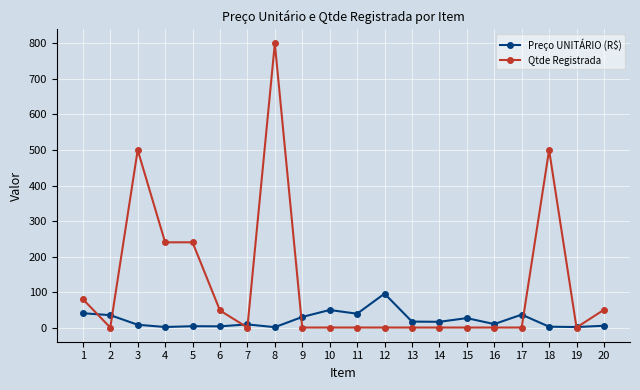

At which category is the sum across all series the highest?

8